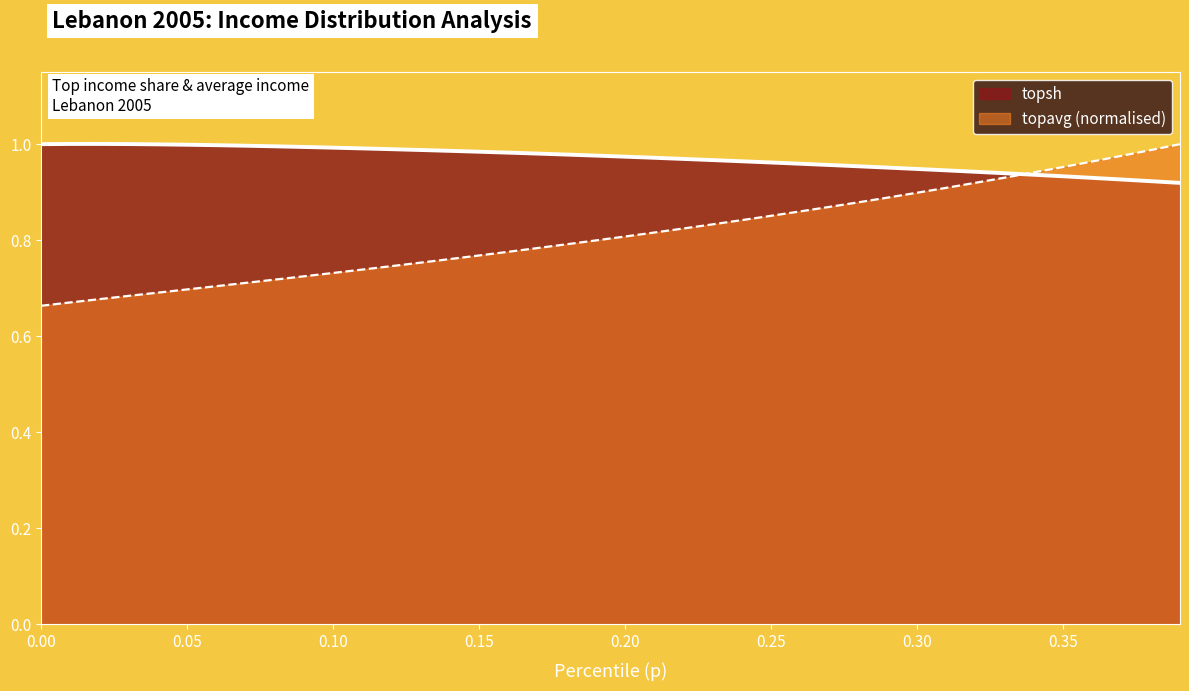

After their last crossing, which series has the higher values: topsh or topavg?

topavg